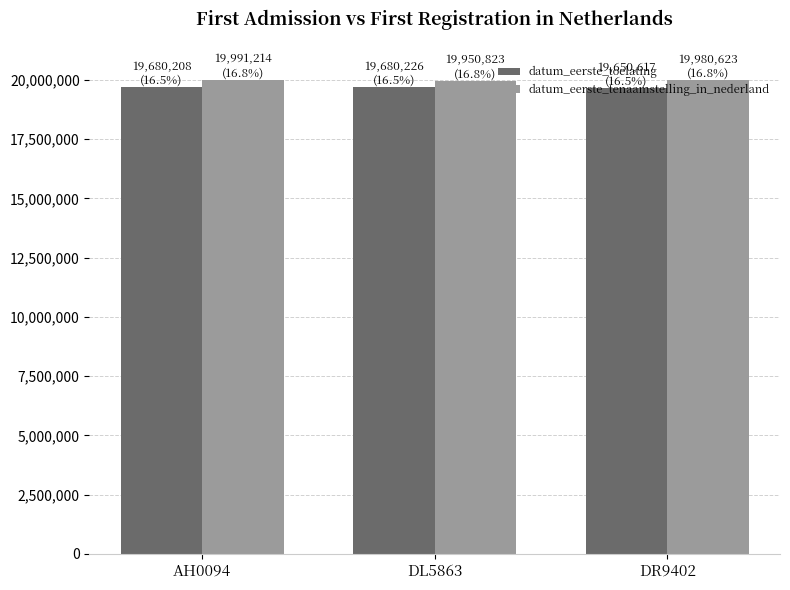

What is the minimum value shown in the chart?

19650617